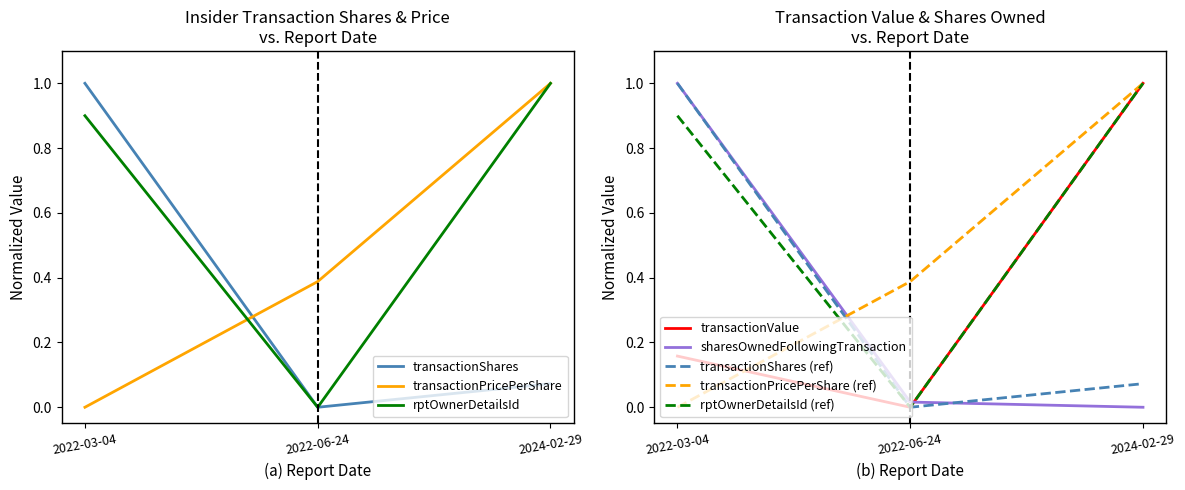

What is the spread (max minus min) of values at 2024-02-29?

1.0